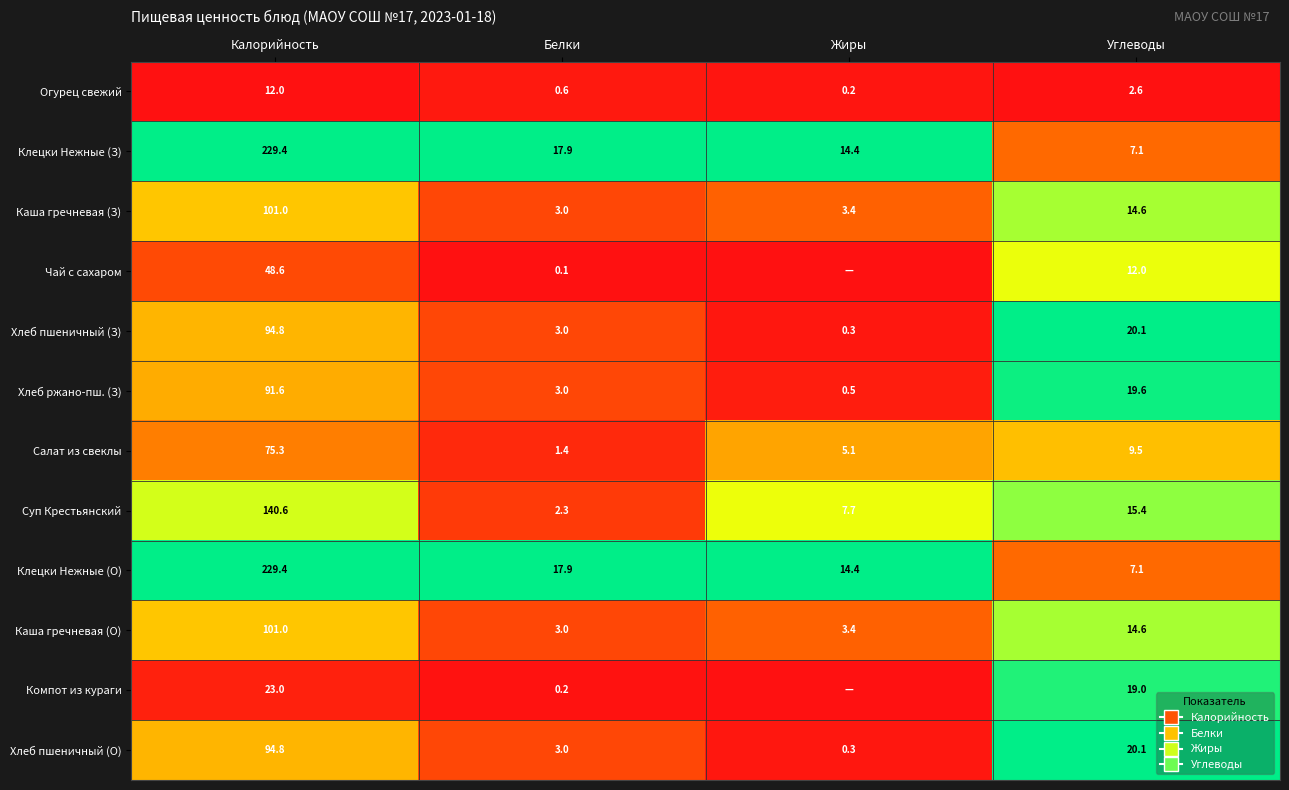

At which label does Огурец свежий reach its minimum?

Жиры